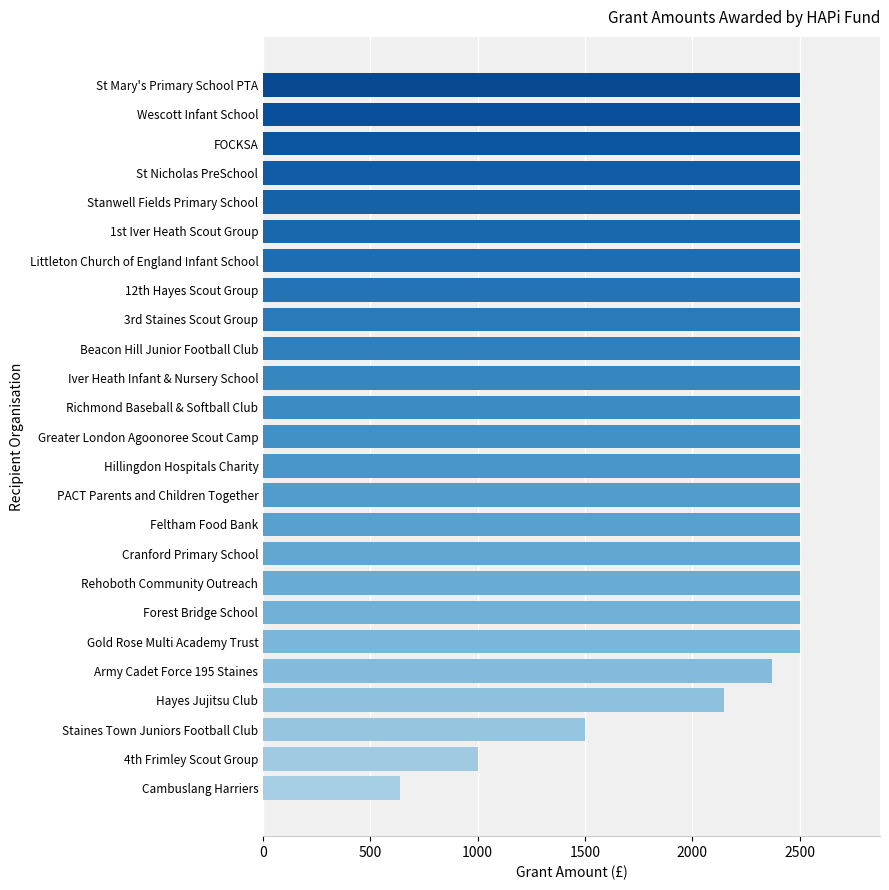

Approximately how many times larger is the value at 4th Frimley Scout Group compared to Cranford Primary School?

0.4